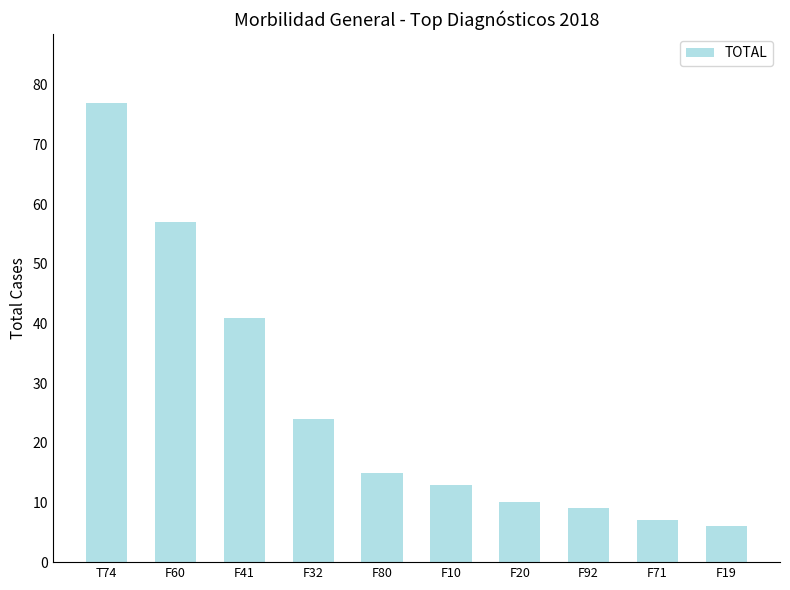

What is the difference between the maximum and minimum values?

71